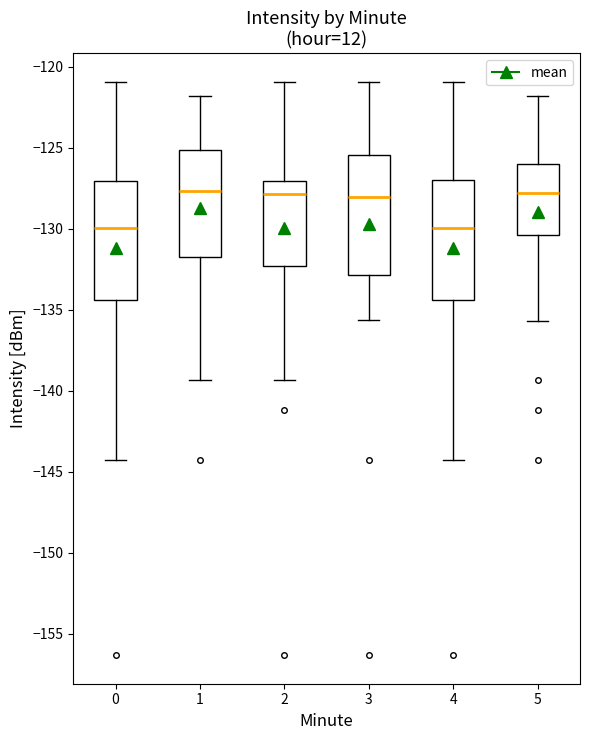

Reading left to right, read every box against the y-axis: the position of its median line, the range the box covers, and the ends of its whiskers. The values are not printed on the chart, so give them approximately, as read against the axis.

0: median -130.0, box -134.5 to -127.0, whiskers -144.5 to -121.0
1: median -127.5, box -132.0 to -125.0, whiskers -139.5 to -122.0
2: median -128.0, box -132.5 to -127.0, whiskers -139.5 to -121.0
3: median -128.0, box -133.0 to -125.5, whiskers -135.5 to -121.0
4: median -130.0, box -134.5 to -127.0, whiskers -144.5 to -121.0
5: median -128.0, box -130.5 to -126.0, whiskers -135.5 to -122.0